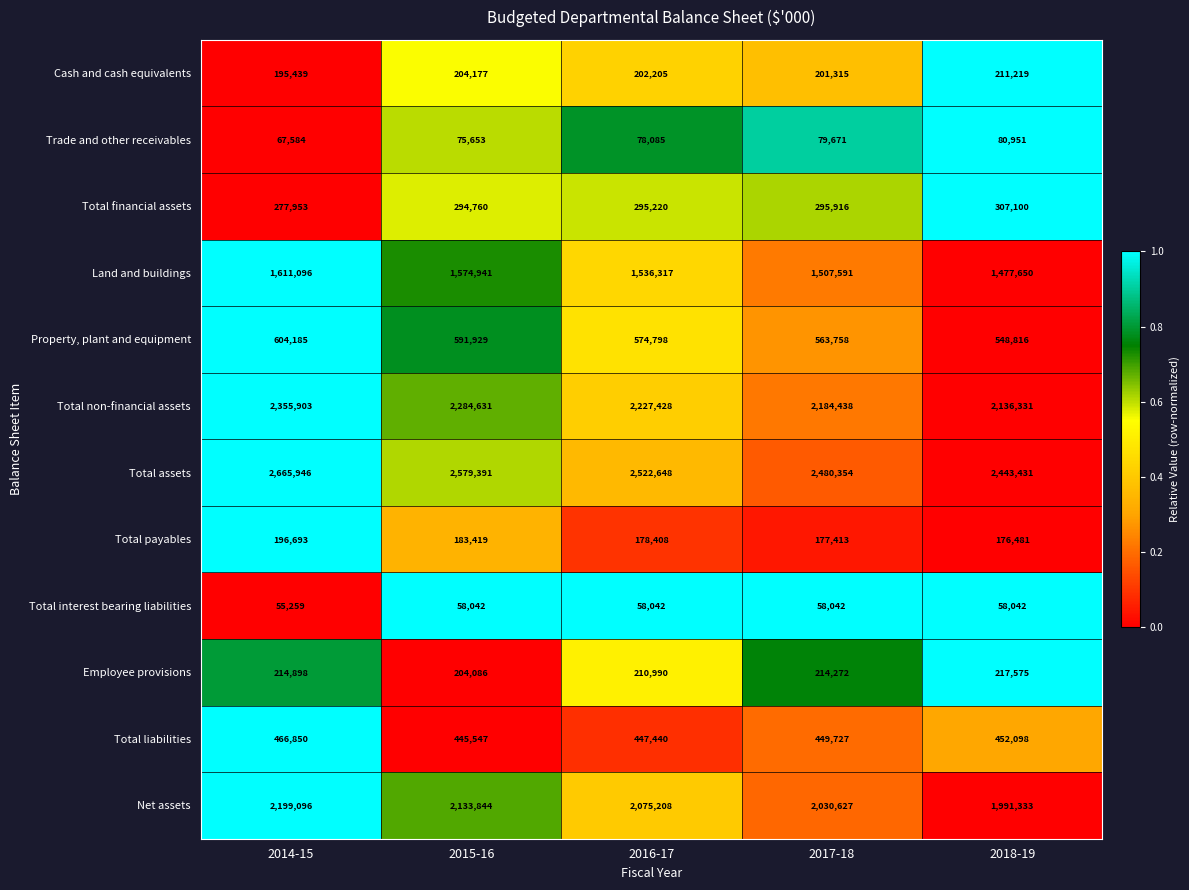

Read the Total payables value at 2014-15.

196693